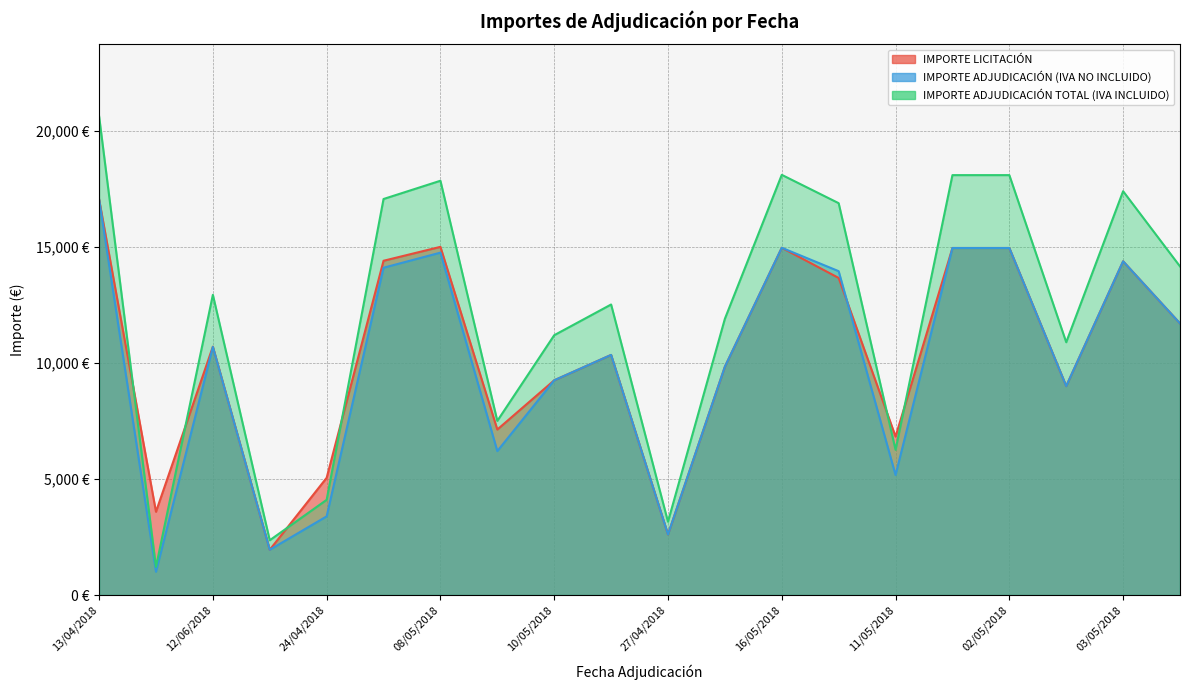

What is the difference between the maximum and second lowest values in the IMPORTE ADJUDICACIÓN (IVA NO INCLUIDO) series?

15098.6